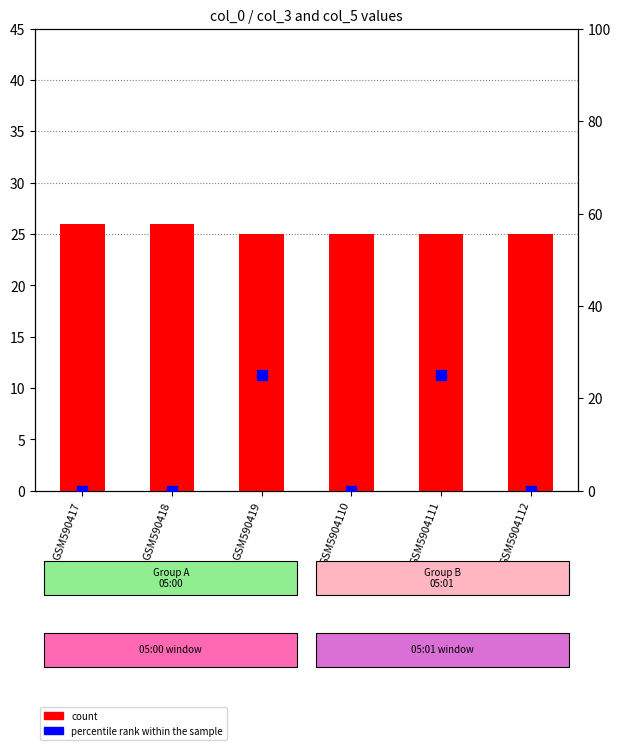

Is the value of percentile rank within the sample at GSM5904111 greater than the value of count at GSM5904110?

No